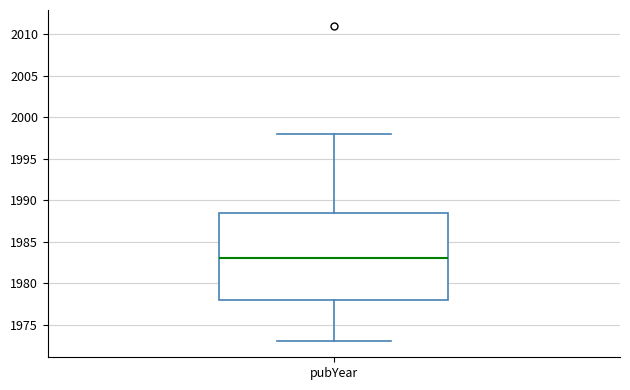

Transcribe this box plot: give where the median line is, the range the box spans, and where the two whiskers end, as read against the y-axis. The values are not printed on the chart, so give them approximately, as read against the axis.

median 1983.0, box 1978.0 to 1988.5, whiskers 1973.0 to 1998.0